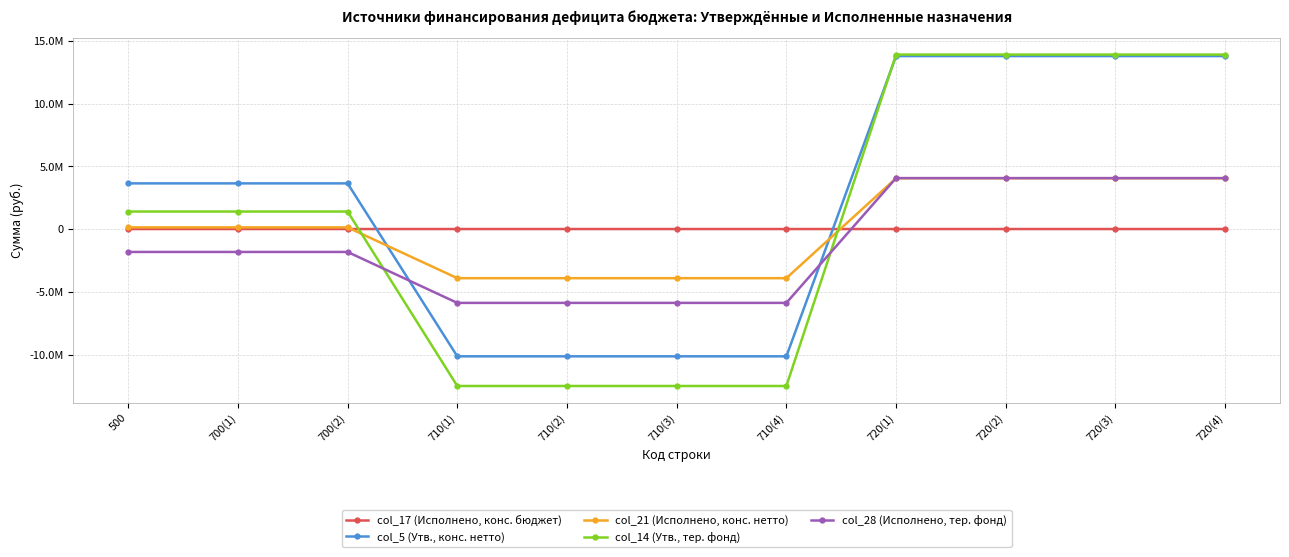

At which label does col_14 (Утв., тер. фонд) first exceed 1395600?

720(1)